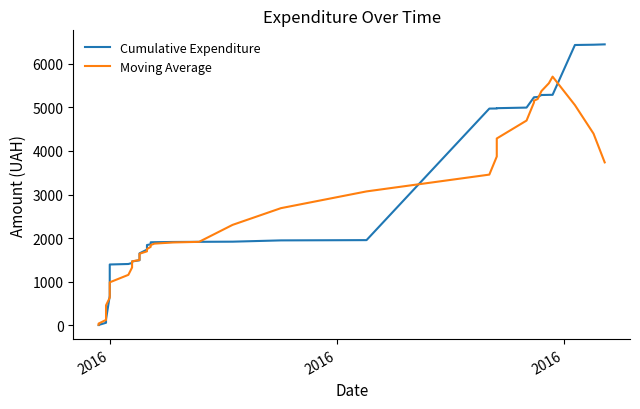

The Moving Average series shows 4927.3 at 26. True or false?

False